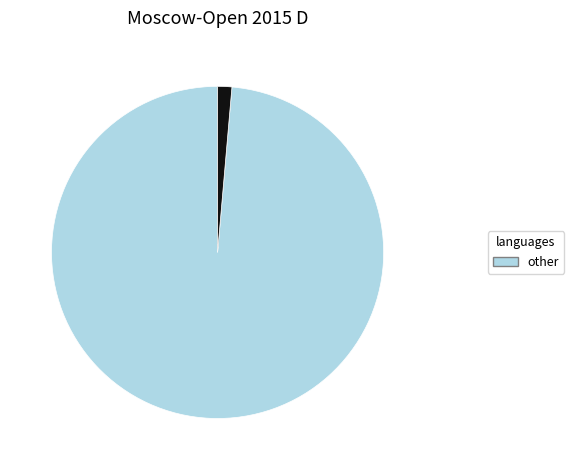

Is there a majority slice in this chart?

Yes